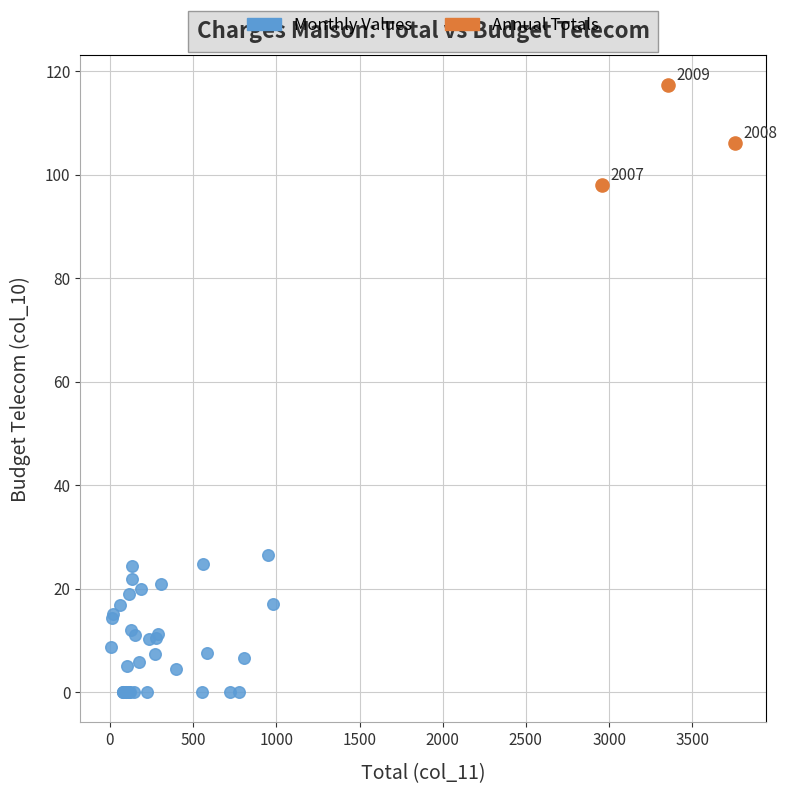

Which series contains the highest Y value?

Annual Totals